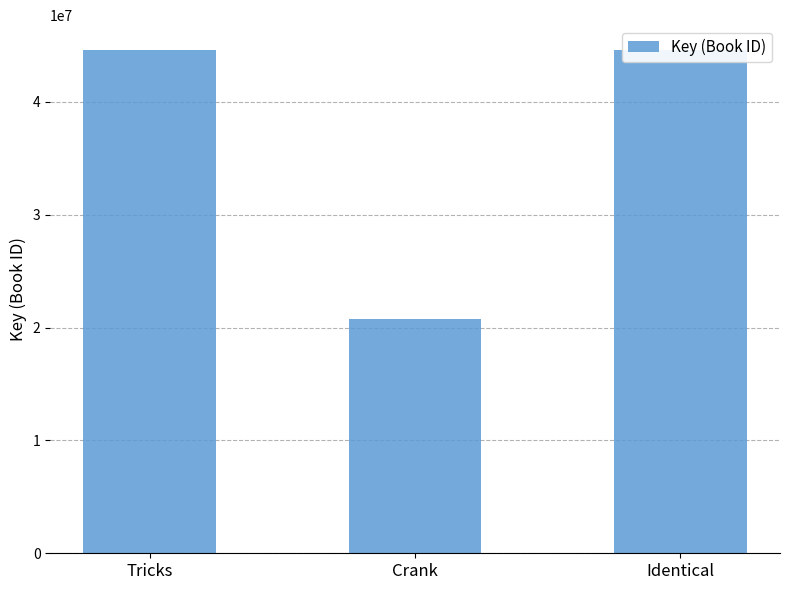

What is the maximum value shown in the chart?

44577371